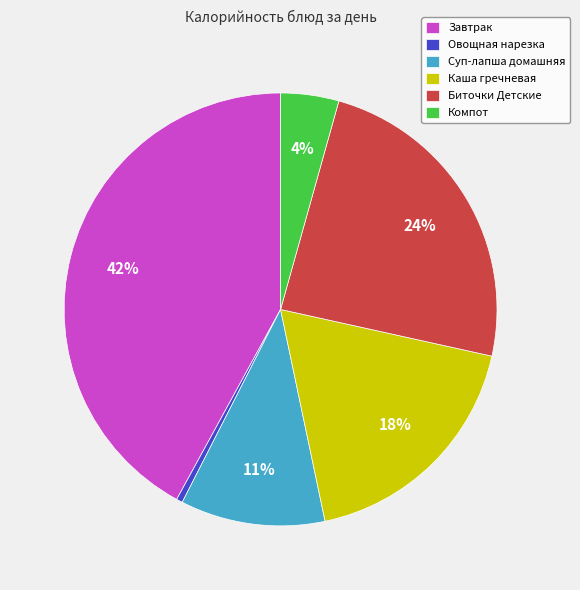

Do Завтрак and Компот together represent more than half of the pie?

No